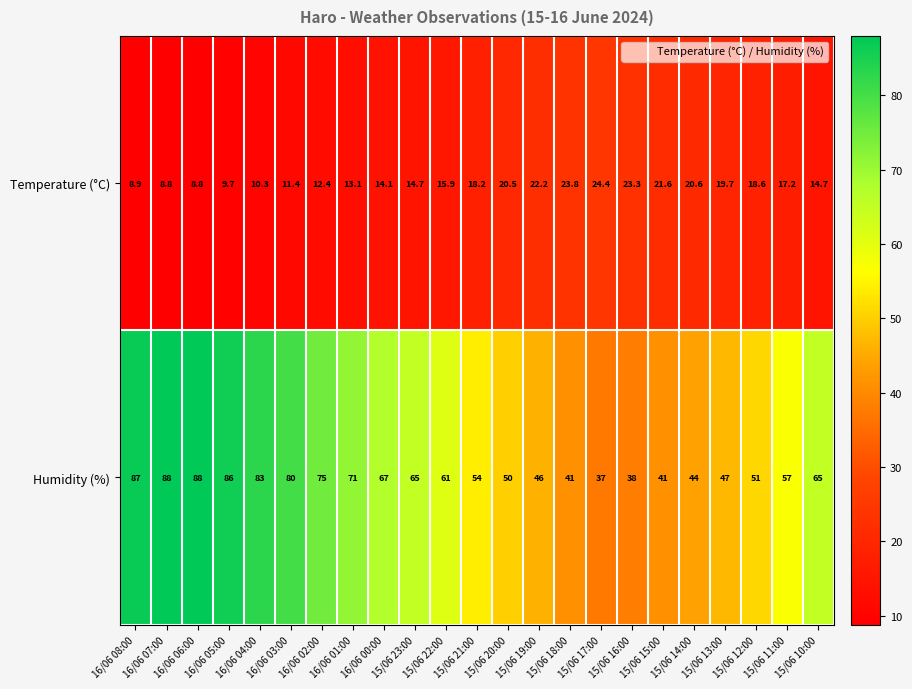

What is the sum of all Humidity (%) values?

1422.0